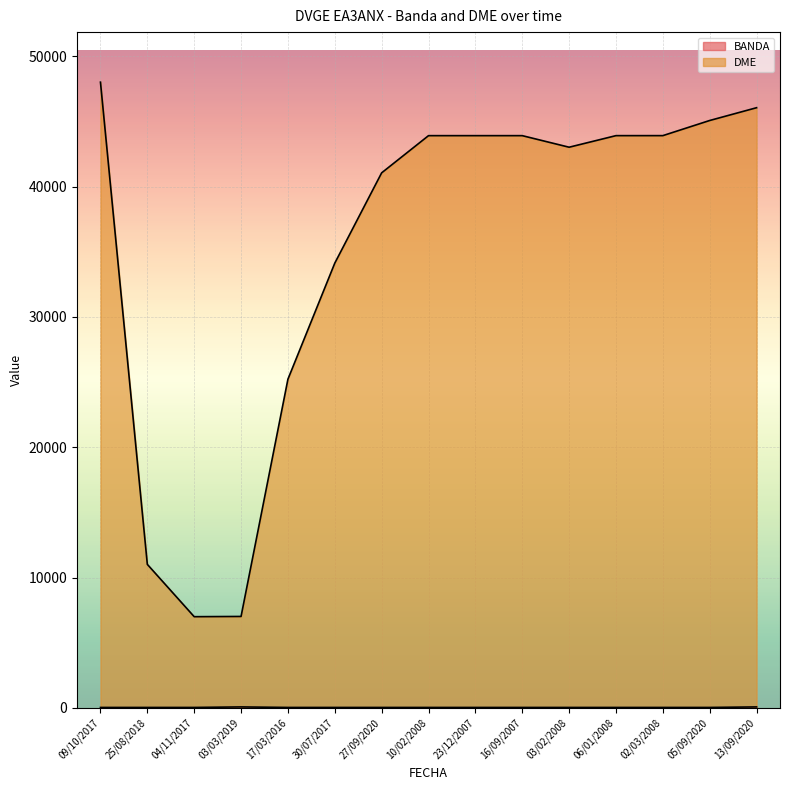

What is the label of the 10th point from the right?

30/07/2017